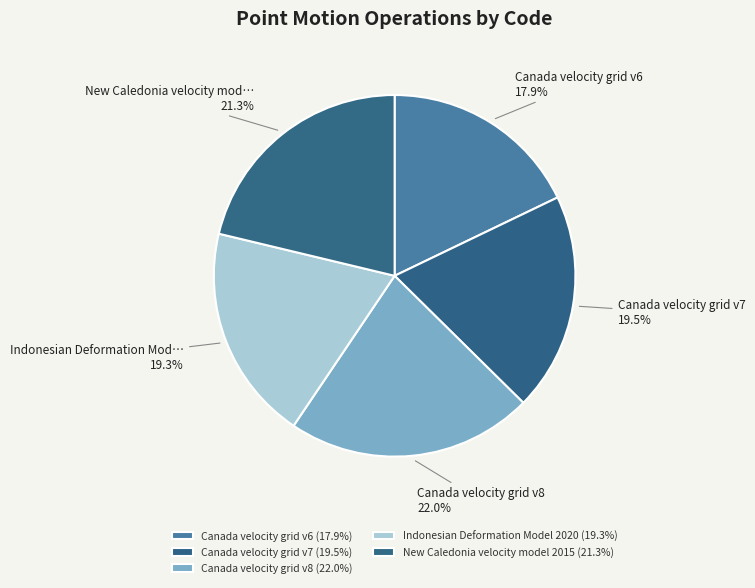

True or false: Indonesian Deformation Model 2020 accounts for 29% of the total.

False